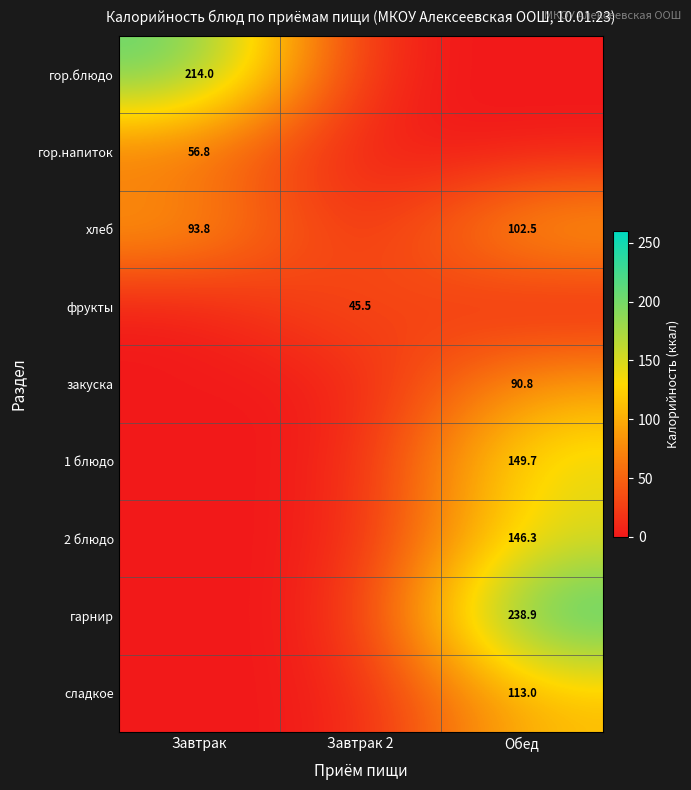

What is the total value across all series at Завтрак 2?

45.5